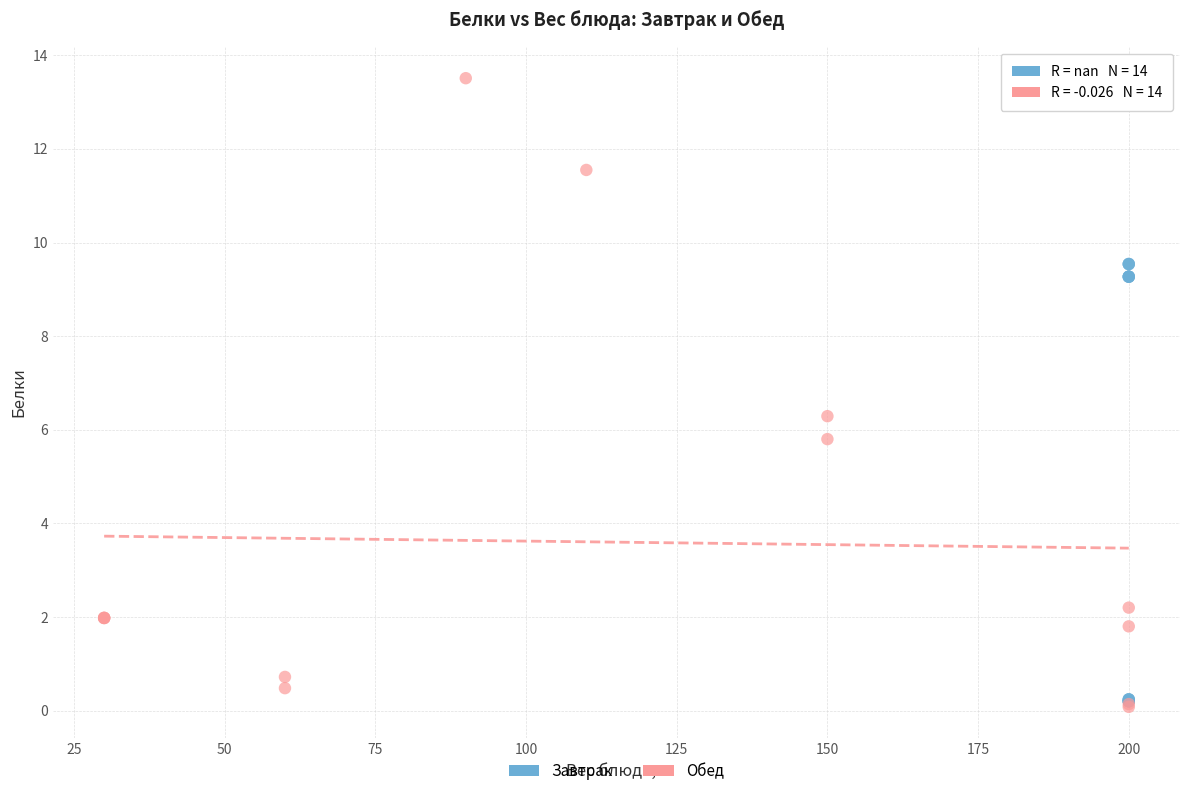

Which series reaches the maximum Y coordinate?

Обед